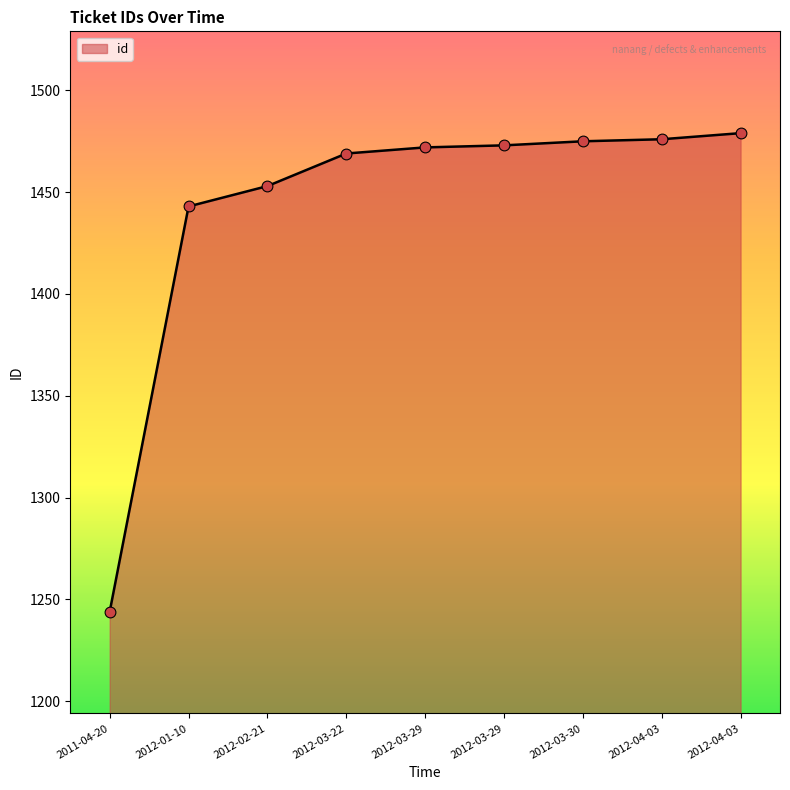

Is this an area chart (filled region under the line)?

Yes